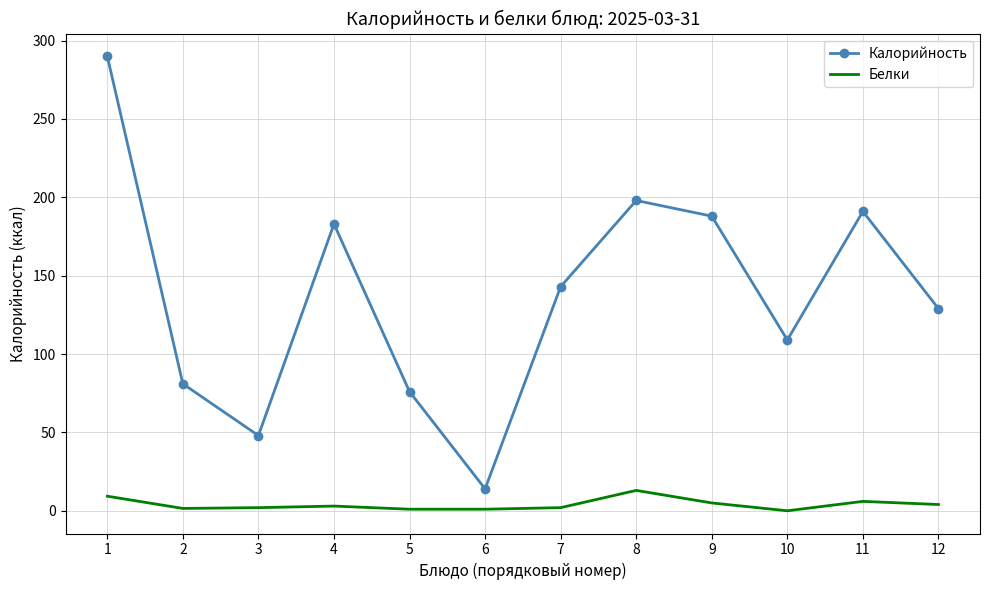

True or false: Калорийность and Белки cross at least once.

False